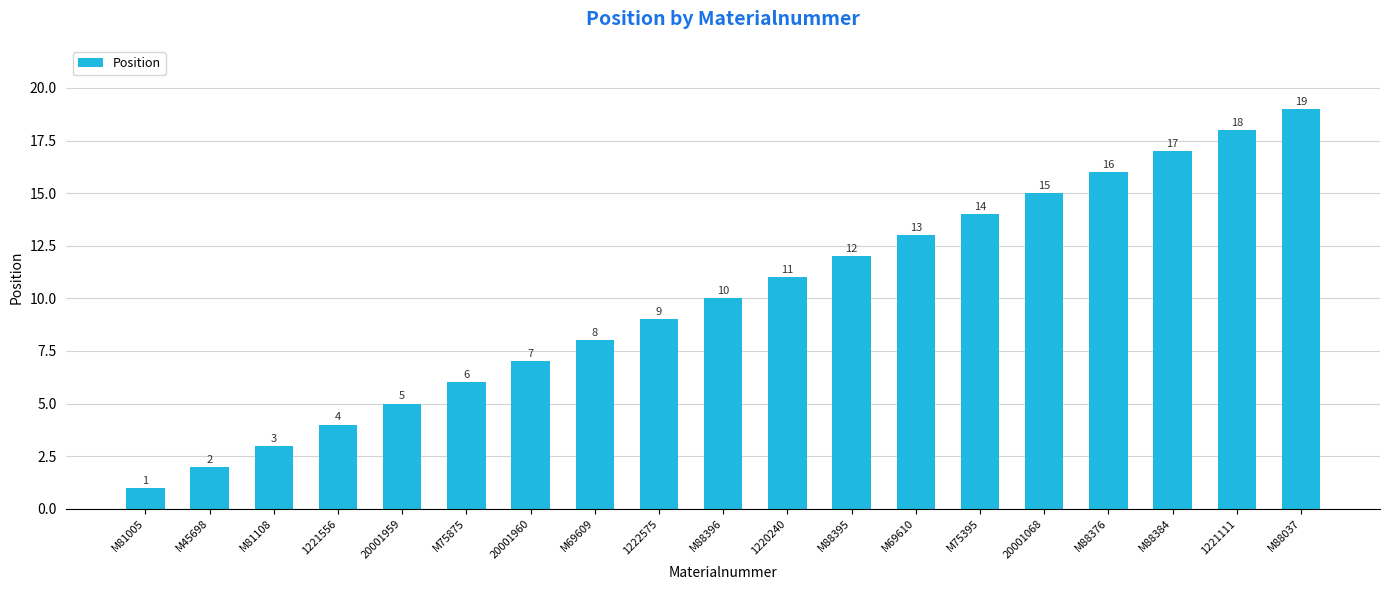

At which label is the value closest to 10?

M88396